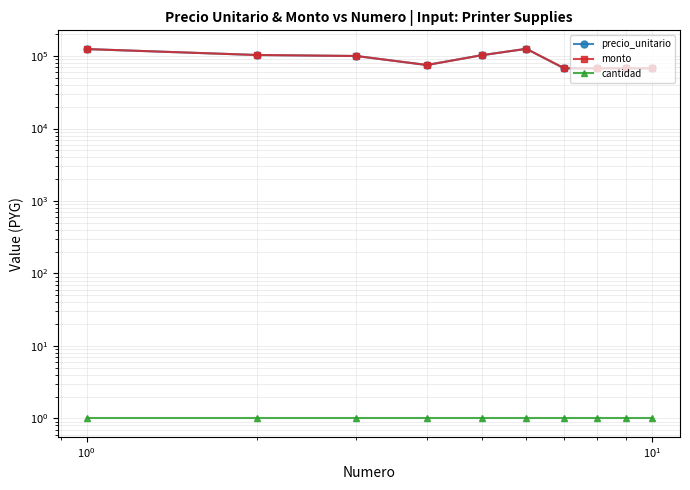

What is the difference between the maximum and minimum values in the monto series?

58061